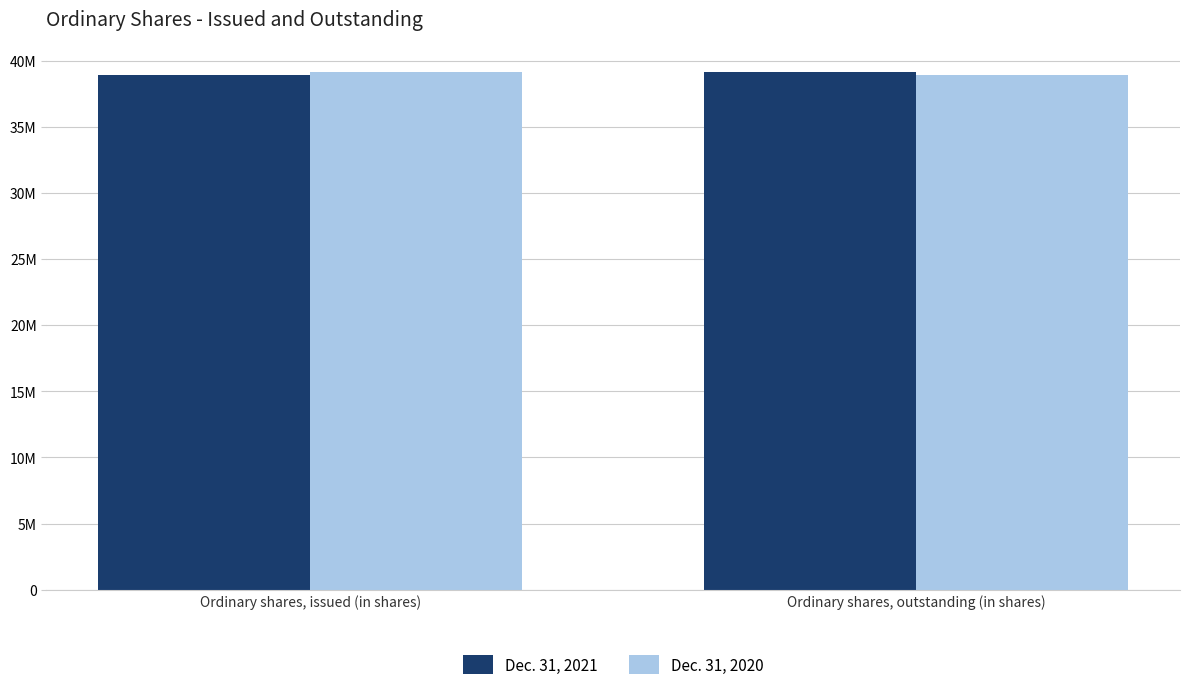

What is the total value across all series at Ordinary shares, outstanding (in shares)?

78069476